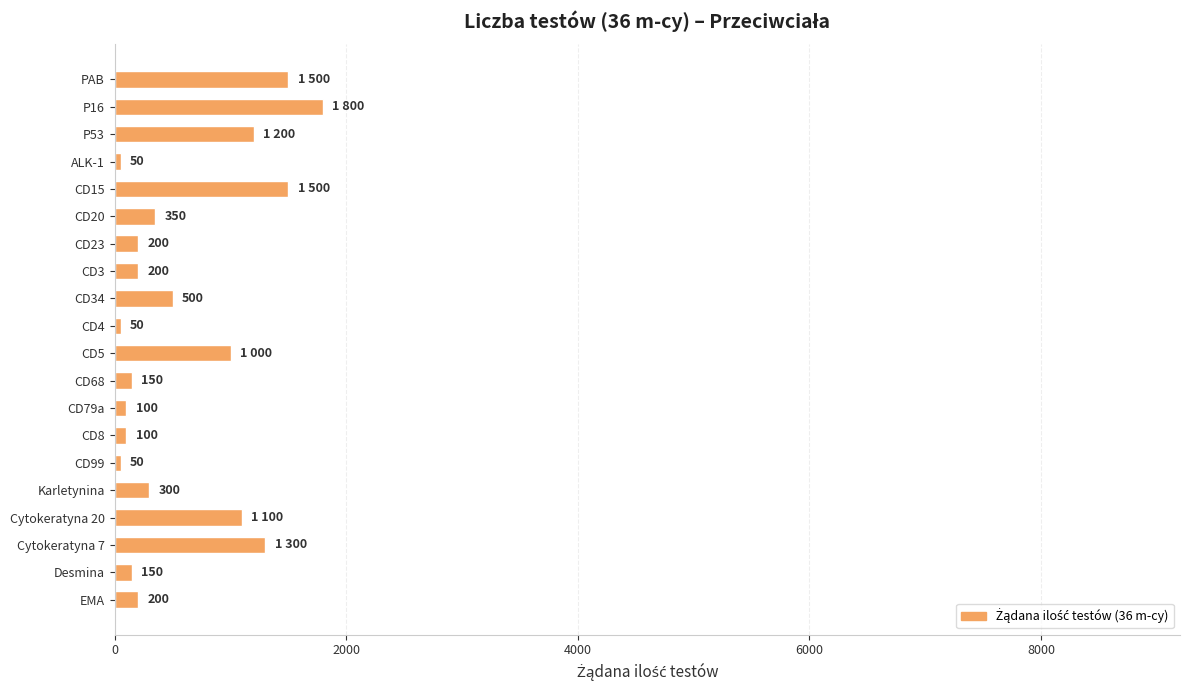

What is the difference between the maximum and second lowest values?

1750